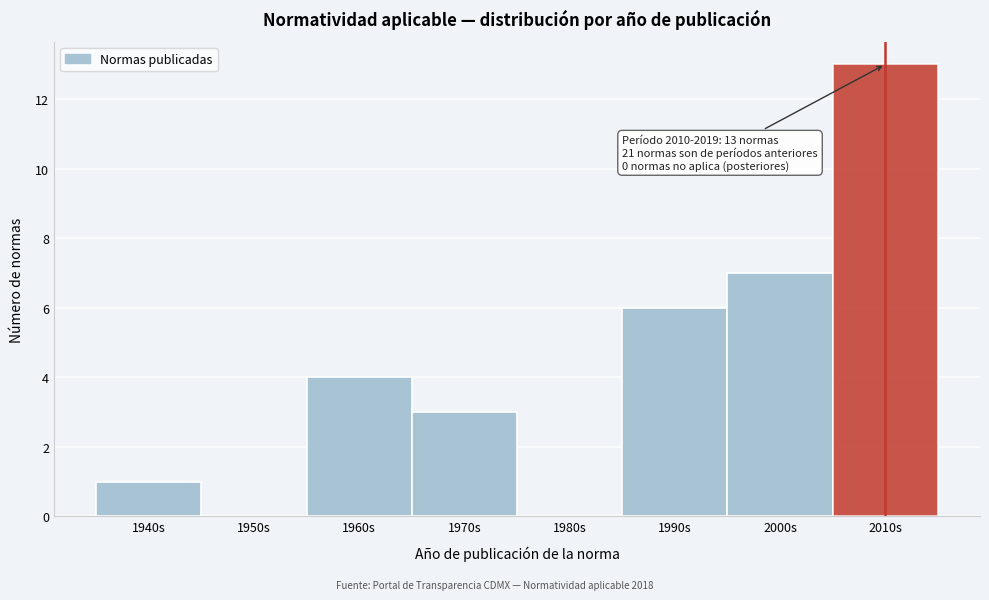

Reading left to right, transcribe all the data shown in this chart.

1940s=1	1950s=0	1960s=4	1970s=3	1980s=0	1990s=6	2000s=7	2010s=13